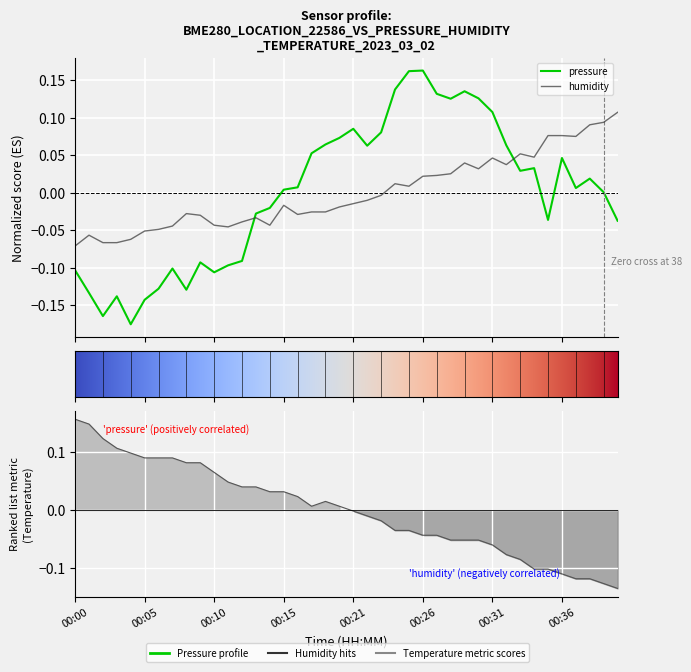

Does the chart display data point markers on the line(s)?

No